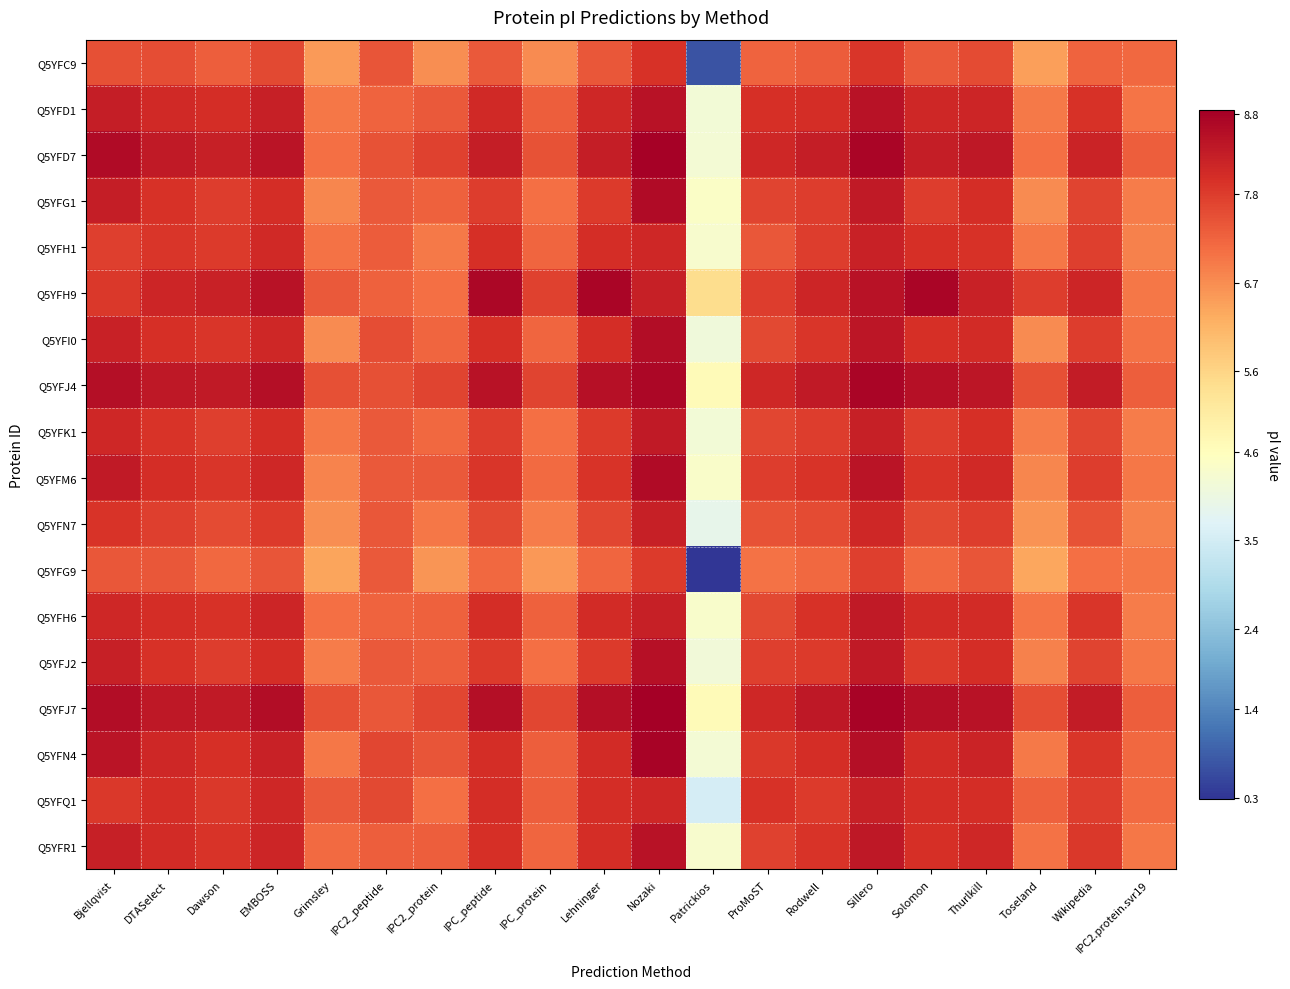

Which label corresponds to the largest value in the chart?

Nozaki